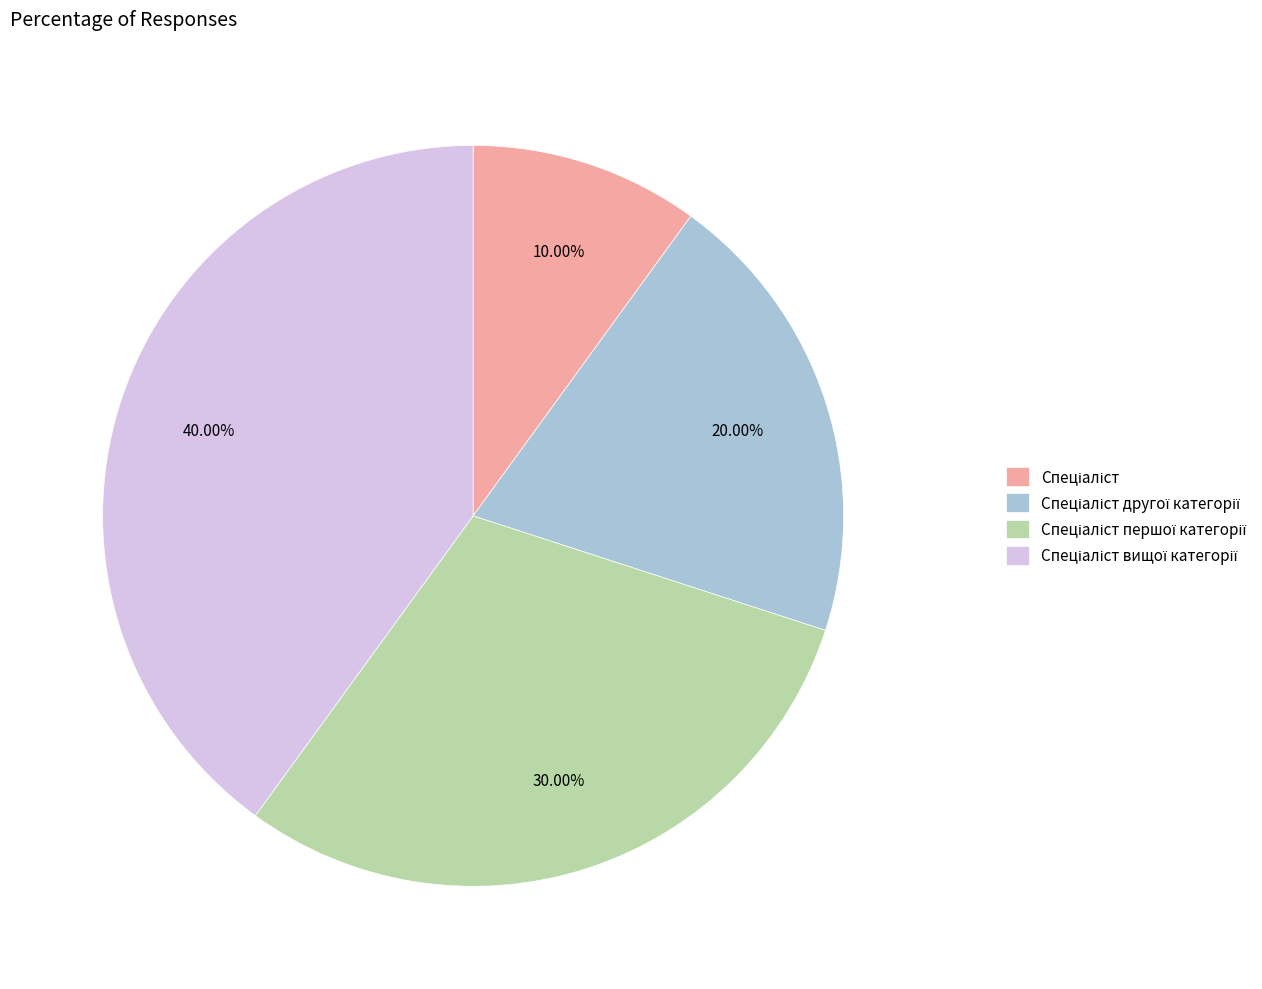

Is there a majority slice in this chart?

No